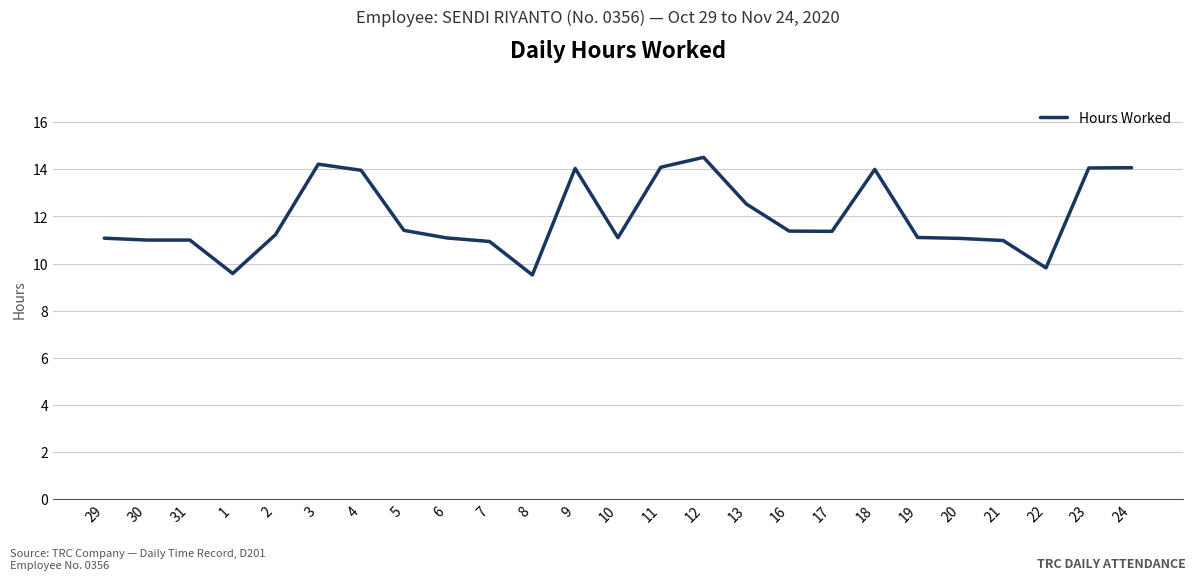

Does the chart display data point markers on the line(s)?

No